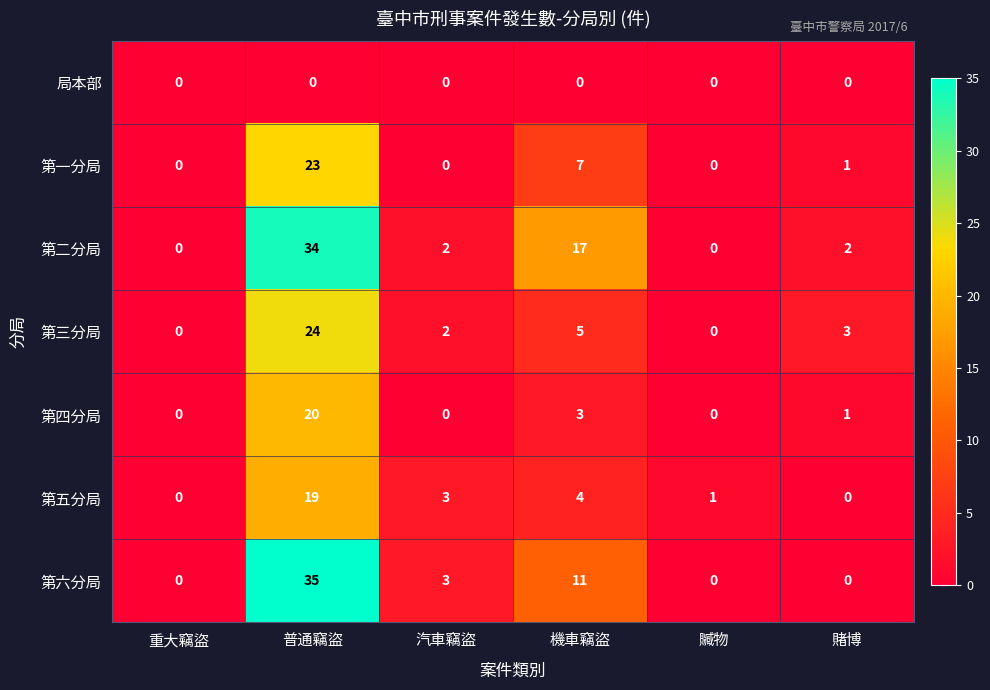

Is it true that 第一分局 equals 0 at 汽車竊盜?

True